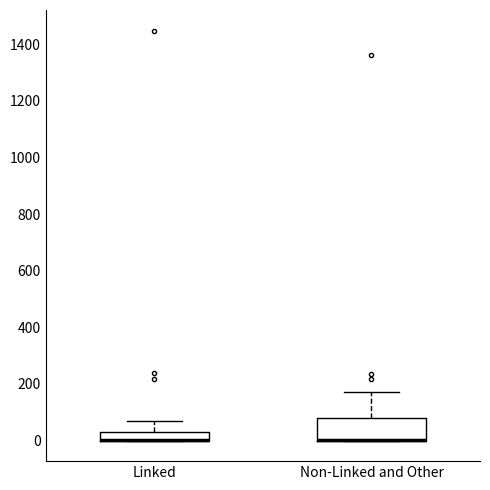

Reading left to right, read every box against the y-axis: the position of its median line, the range the box covers, and the ends of its whiskers. The values are not printed on the chart, so give them approximately, as read against the axis.

Linked: median 0 (drawn on the box's lower edge), box 0 to 40, whiskers 0 to 60
Non-Linked and Other: median 0 (drawn on the box's lower edge), box 0 to 80, whiskers 0 to 180